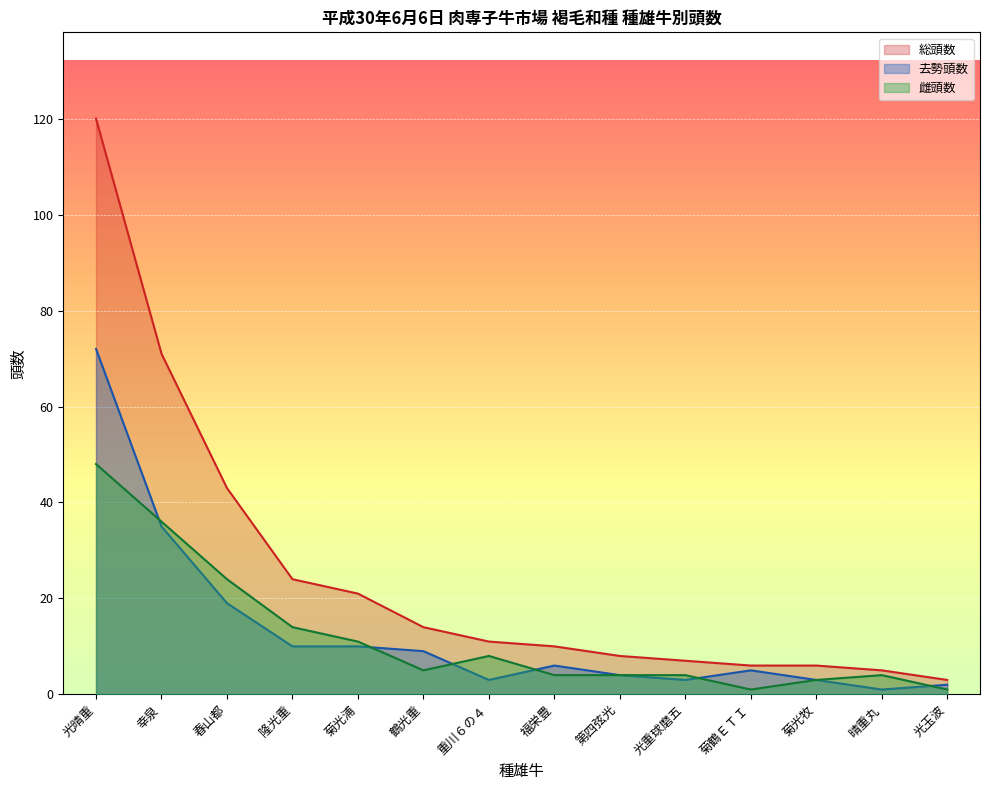

How many interior local peaks does the 雌頭数 series have?

2